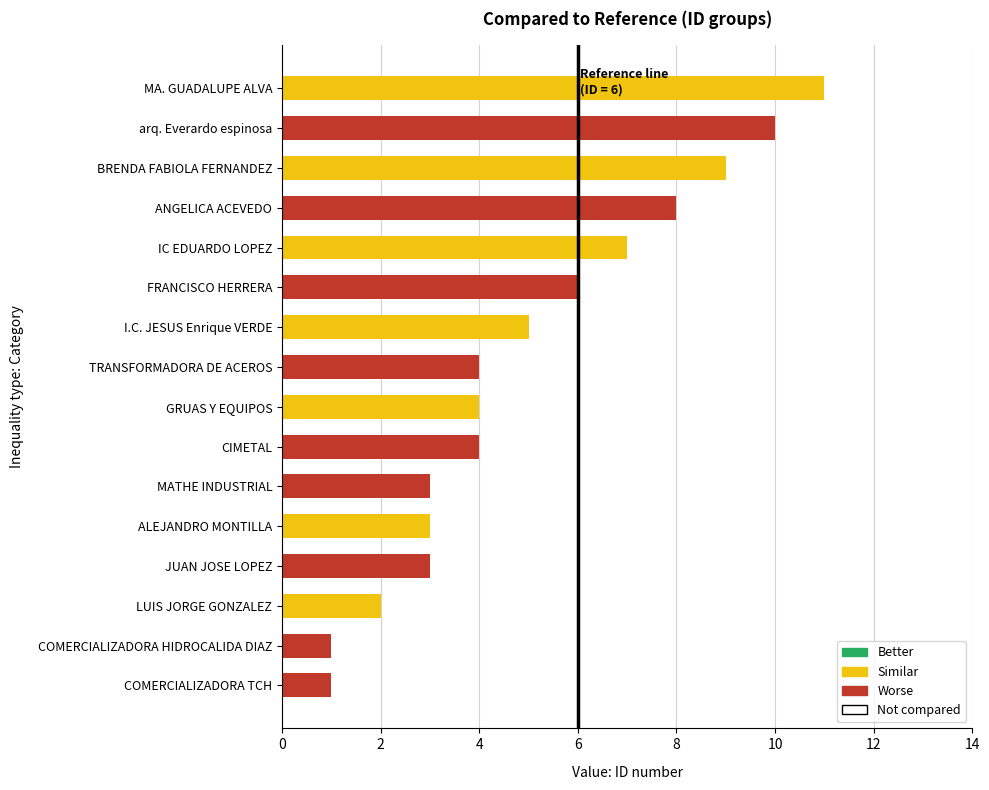

How many values are below 4?

6